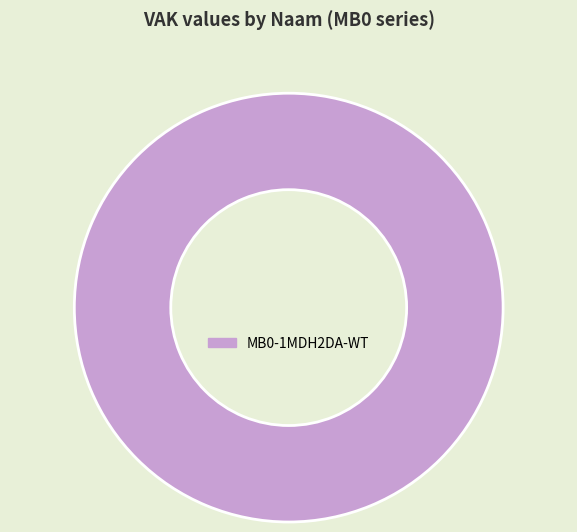

How many slices are in this pie chart?

1